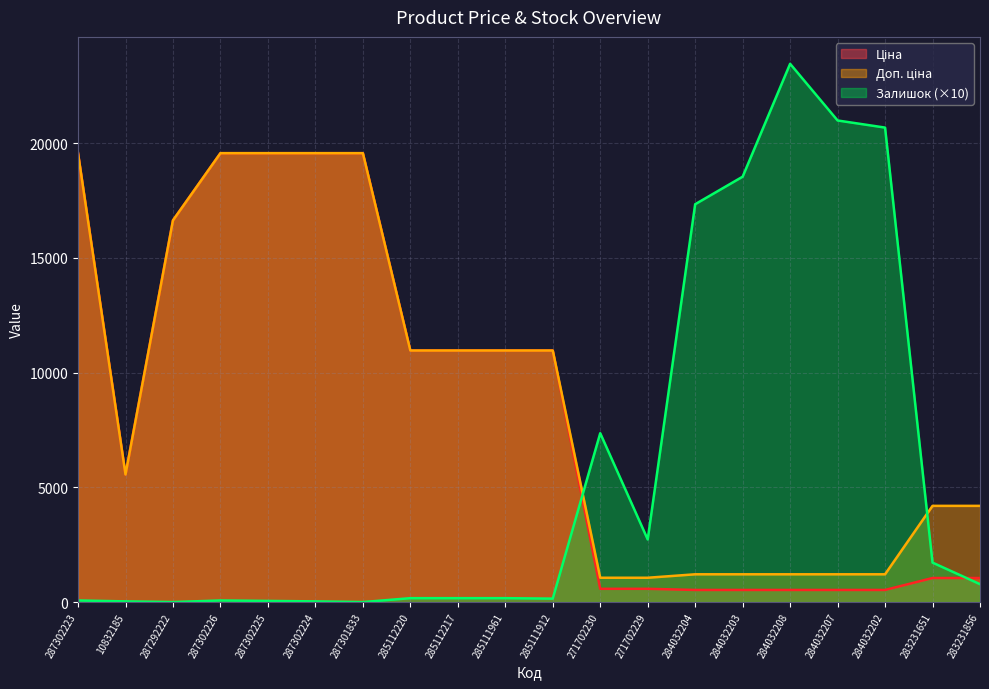

What is the spread (max minus min) of values at 287302224?

19534.9